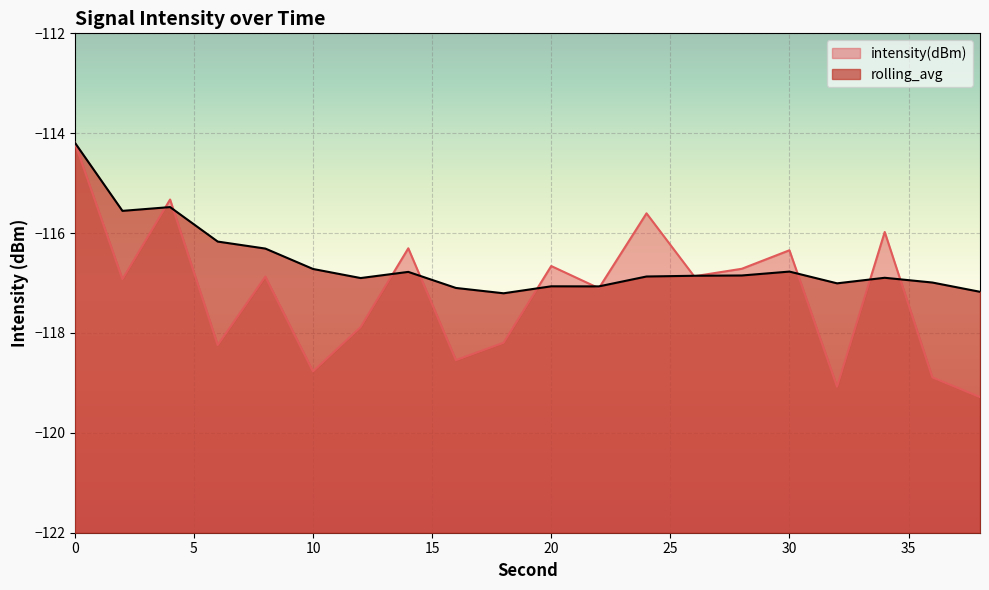

Is the value of rolling_avg at 30 greater than the value of intensity(dBm) at 6?

Yes